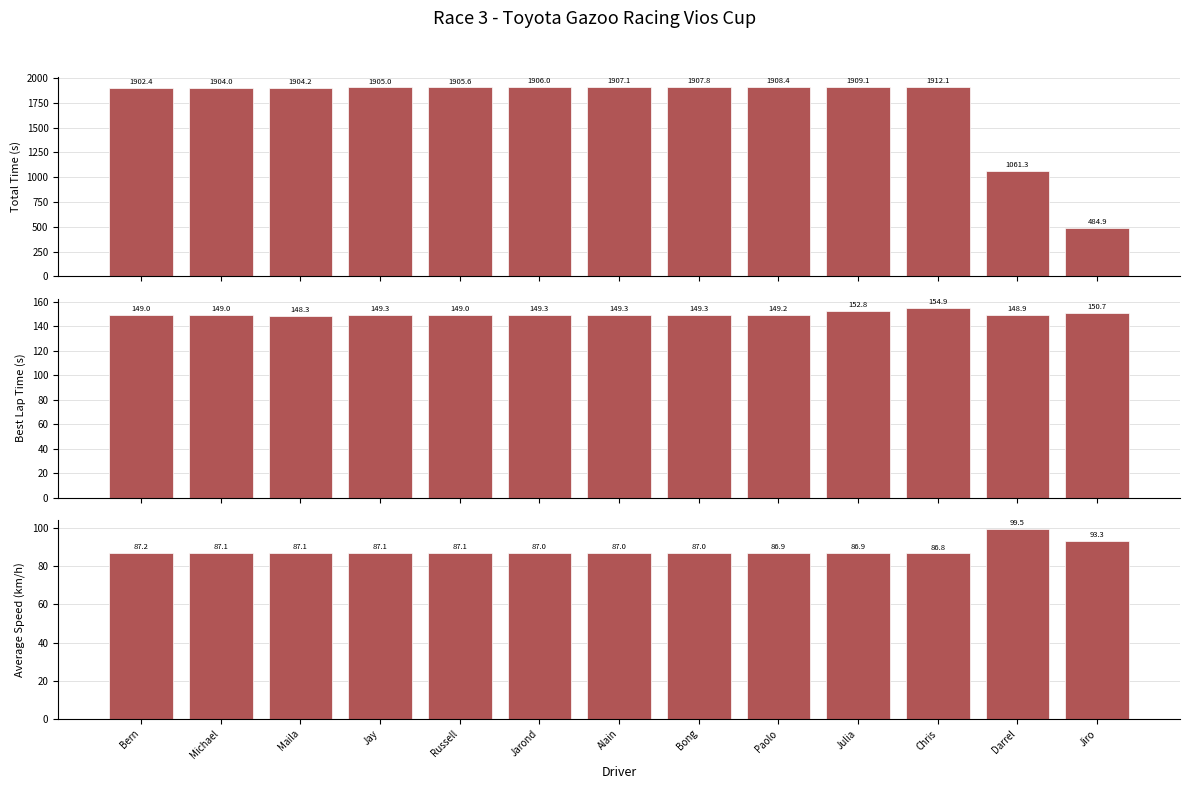

Which series has the largest total across all categories?

Total Time